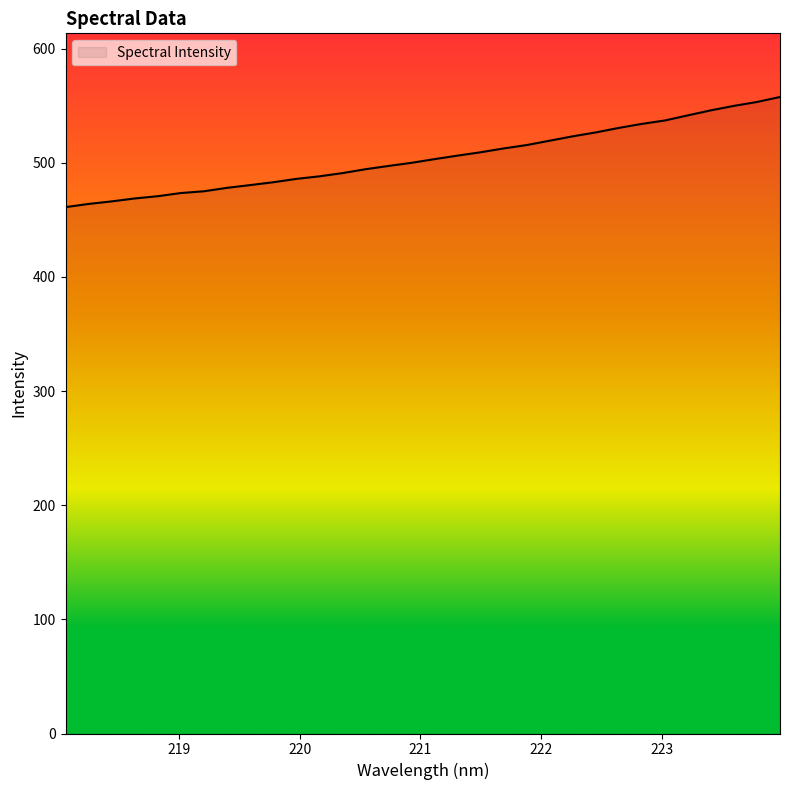

What is the difference between the maximum and minimum values?

96.5